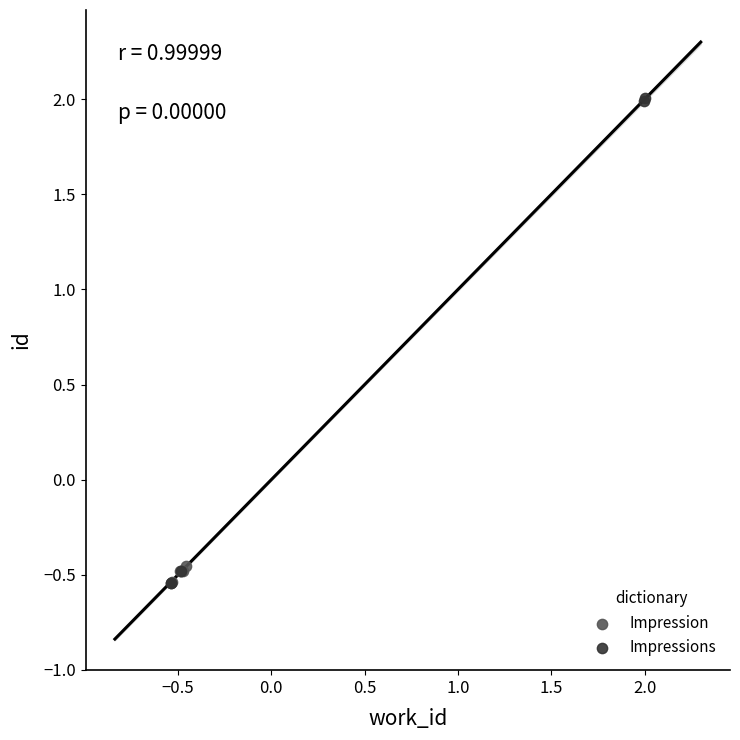

Which series has the widest spread of Y values?

Impressions